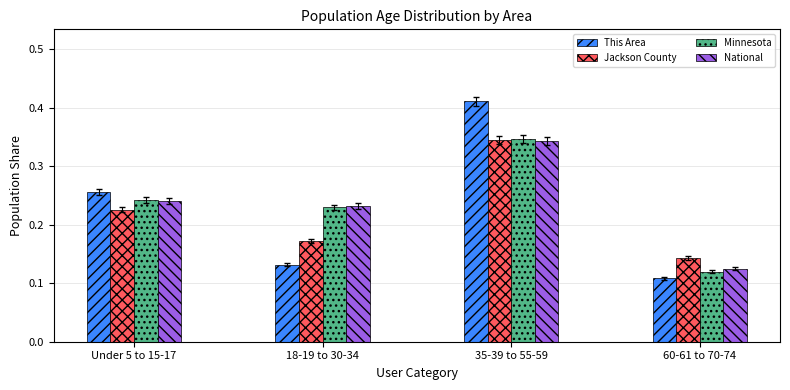

At which category is the sum across all series the highest?

35-39 to 55-59